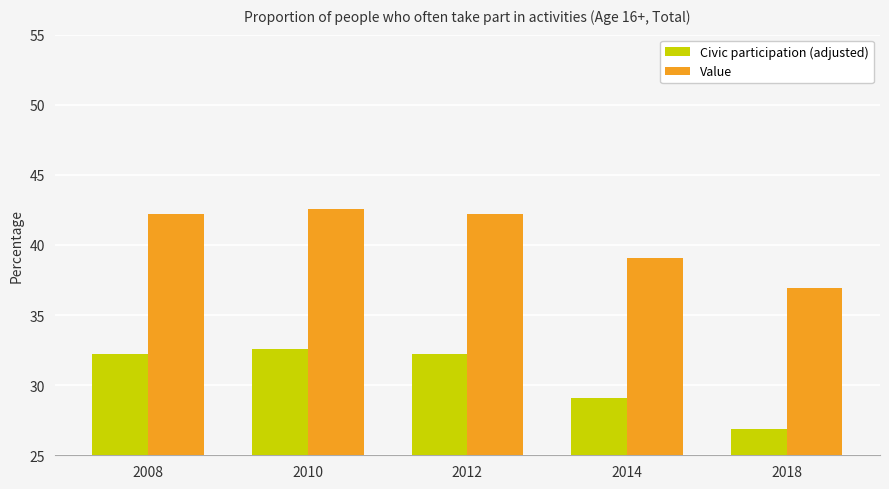

What is the difference between the Value values at 2010 and 2018?

5.7